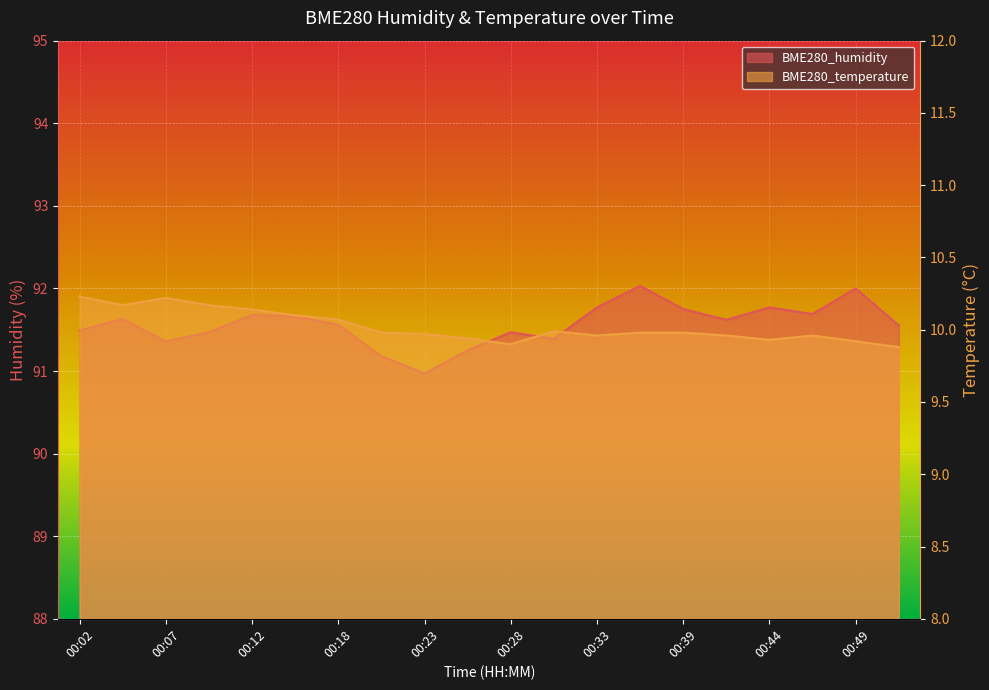

The BME280_temperature series shows 10.1 at 00:12. True or false?

True